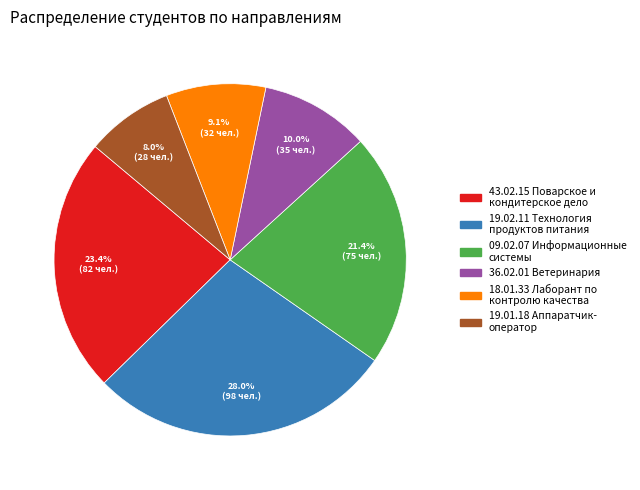

To the nearest percent, what is the average slice percentage?

17%